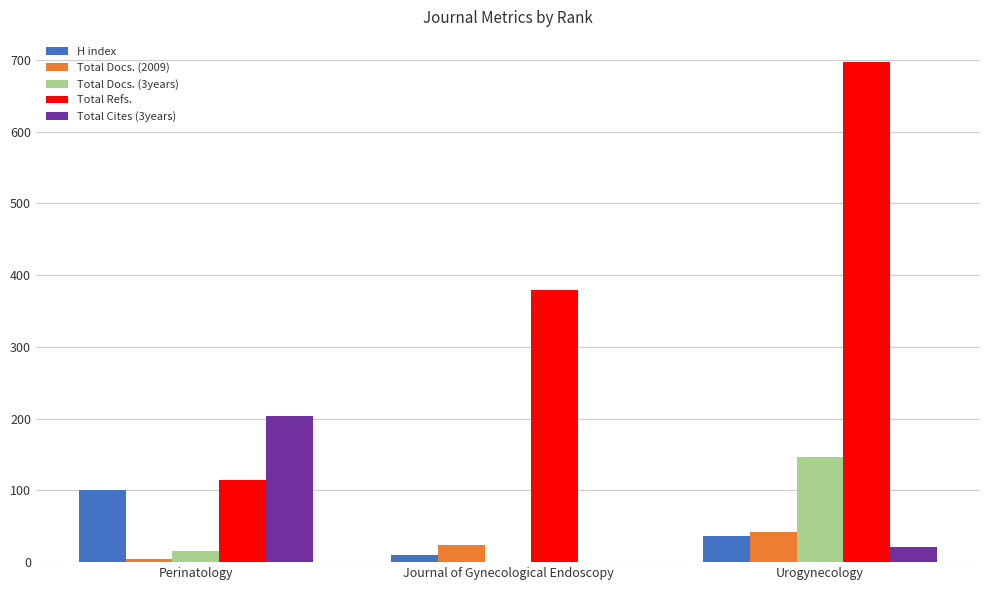

How many groups of bars are there?

3